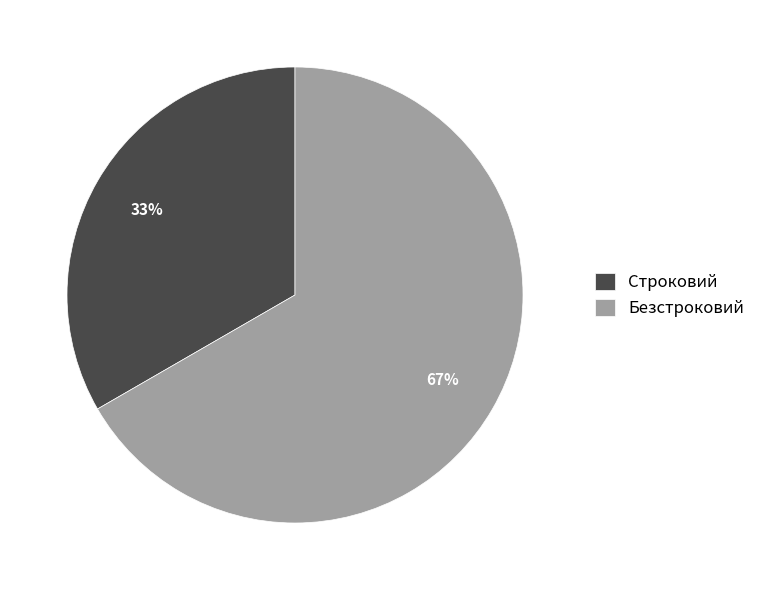

Which has a higher value, Безстроковий or Строковий?

Безстроковий